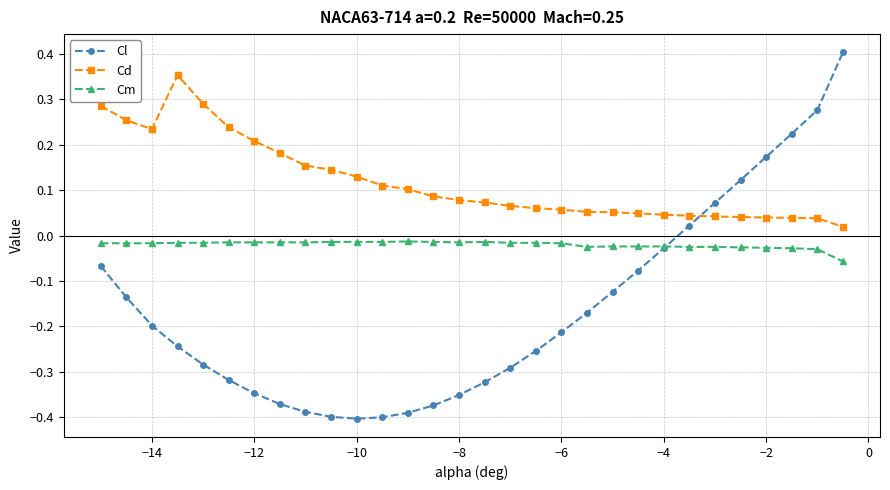

Which series has the largest range (max minus min)?

Cl